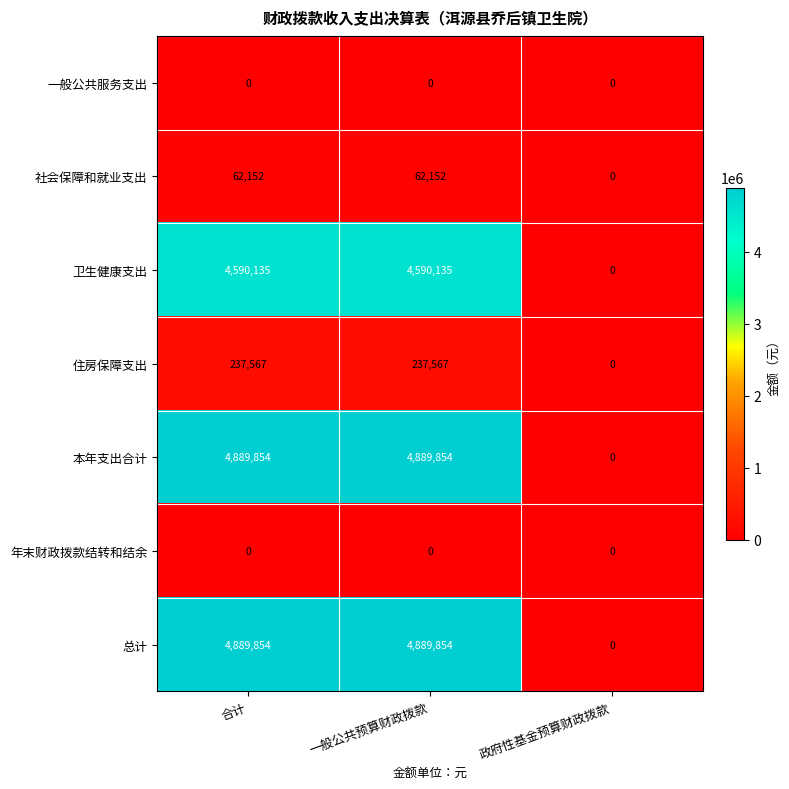

What is the spread (max minus min) of values at 一般公共预算财政拨款?

4889854